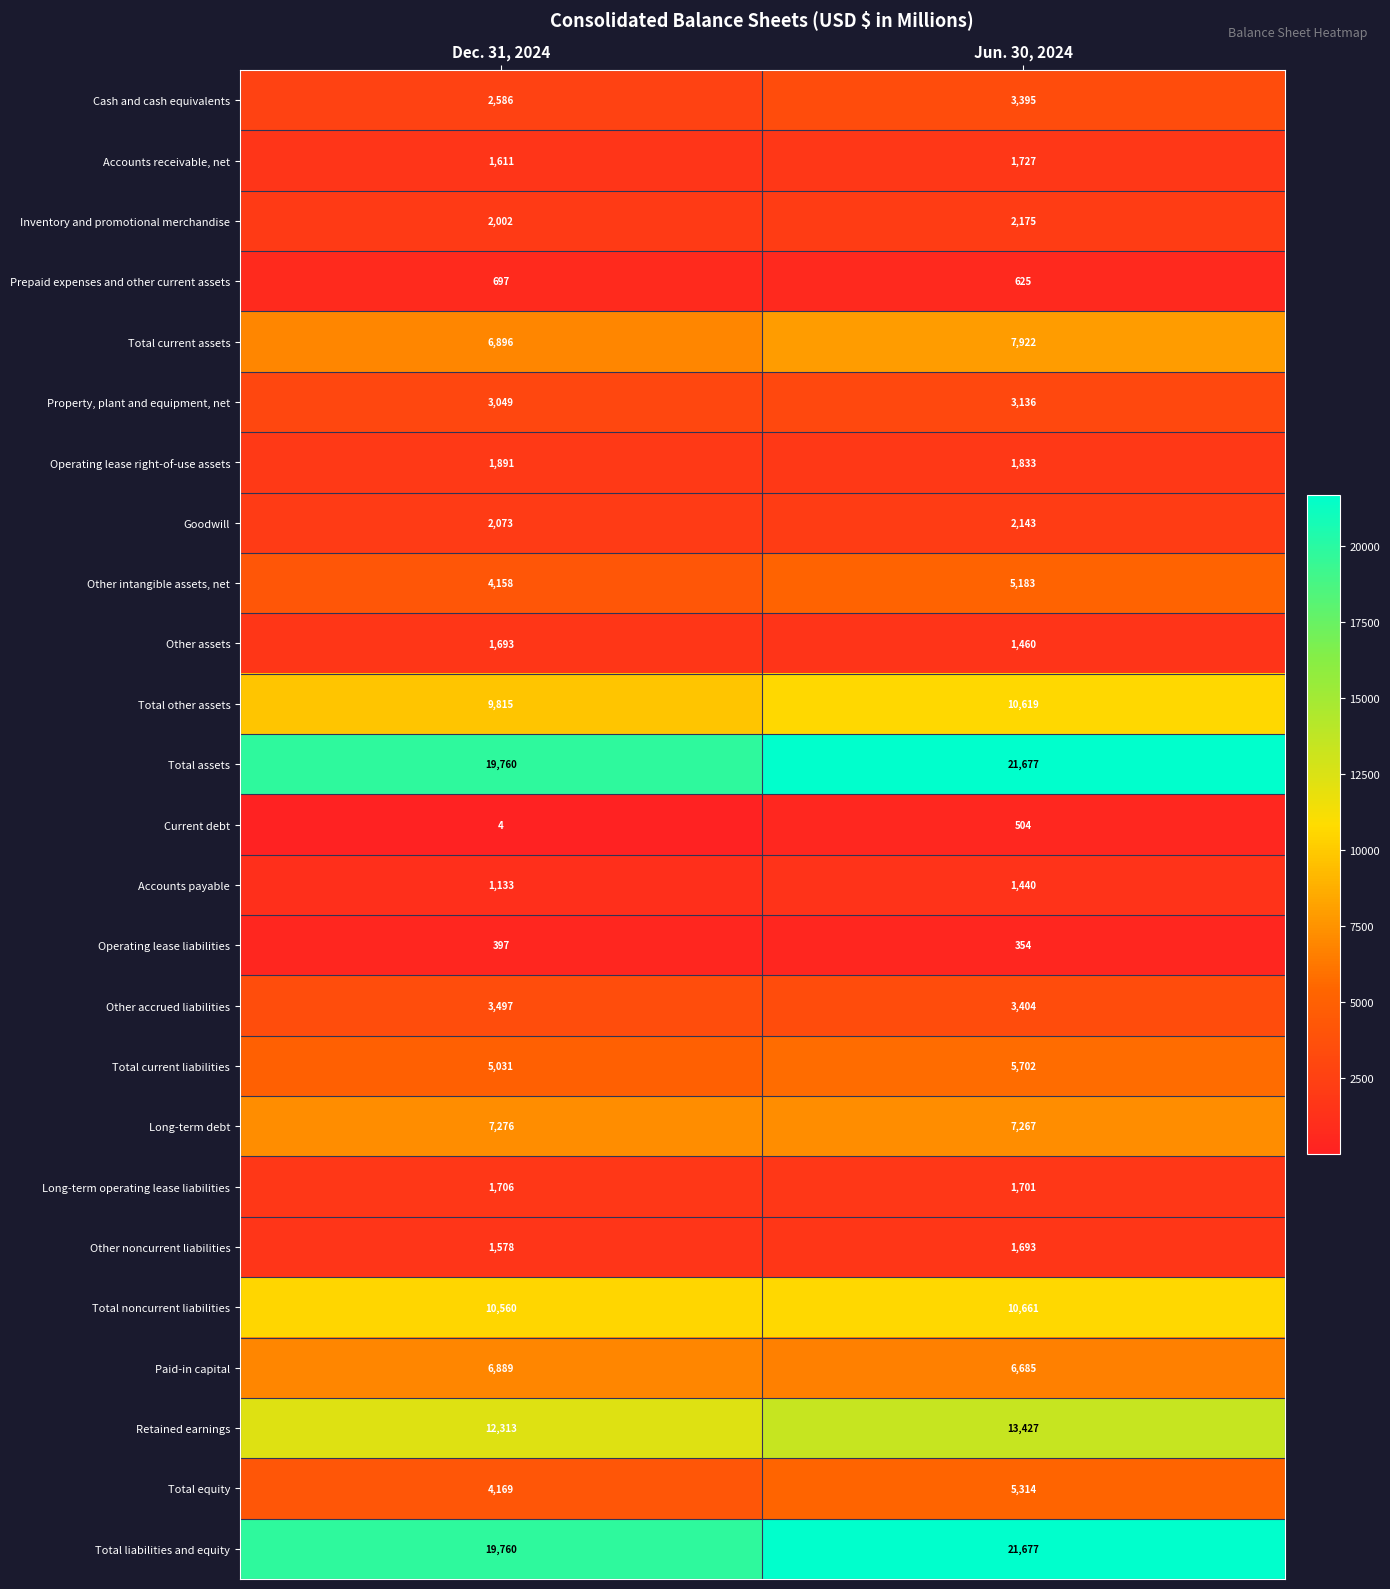

The Other assets series shows 2090 at Jun. 30, 2024. True or false?

False